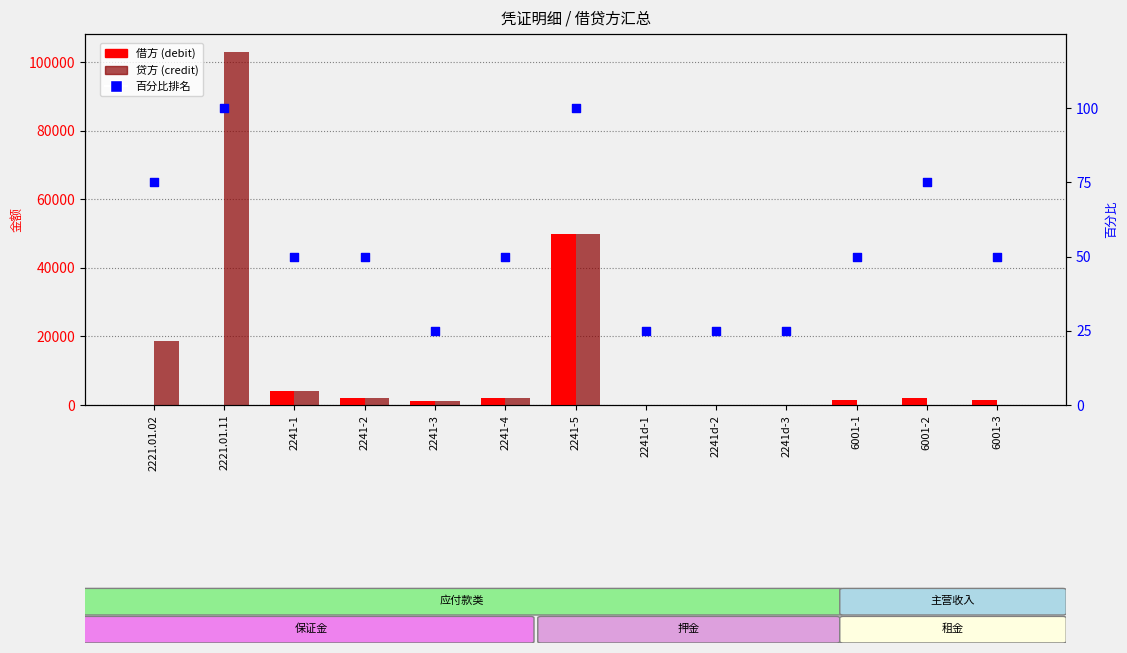

Which series reaches the minimum Y coordinate?

借方